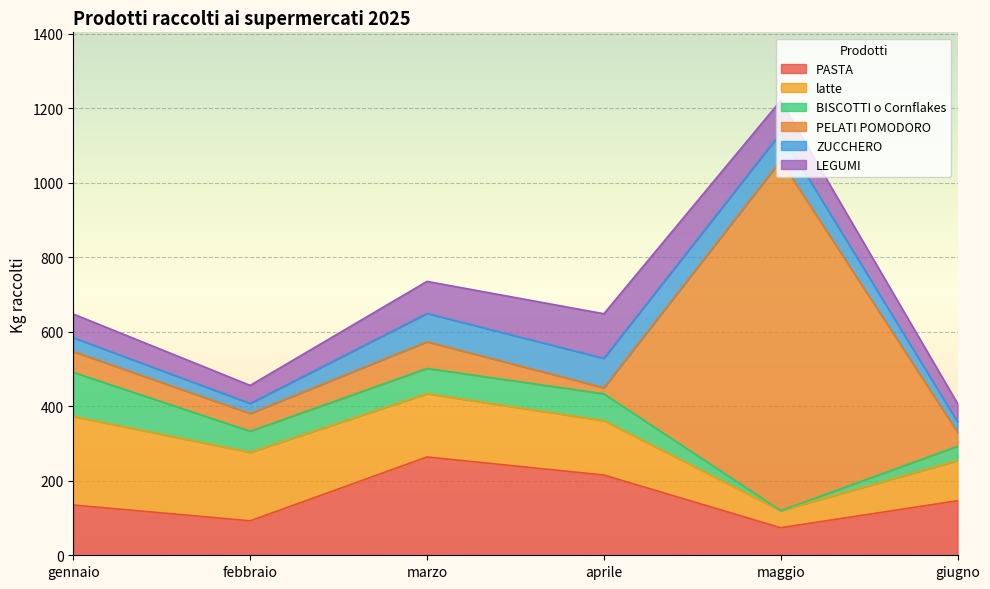

Which category has the lowest value in the latte series?

maggio